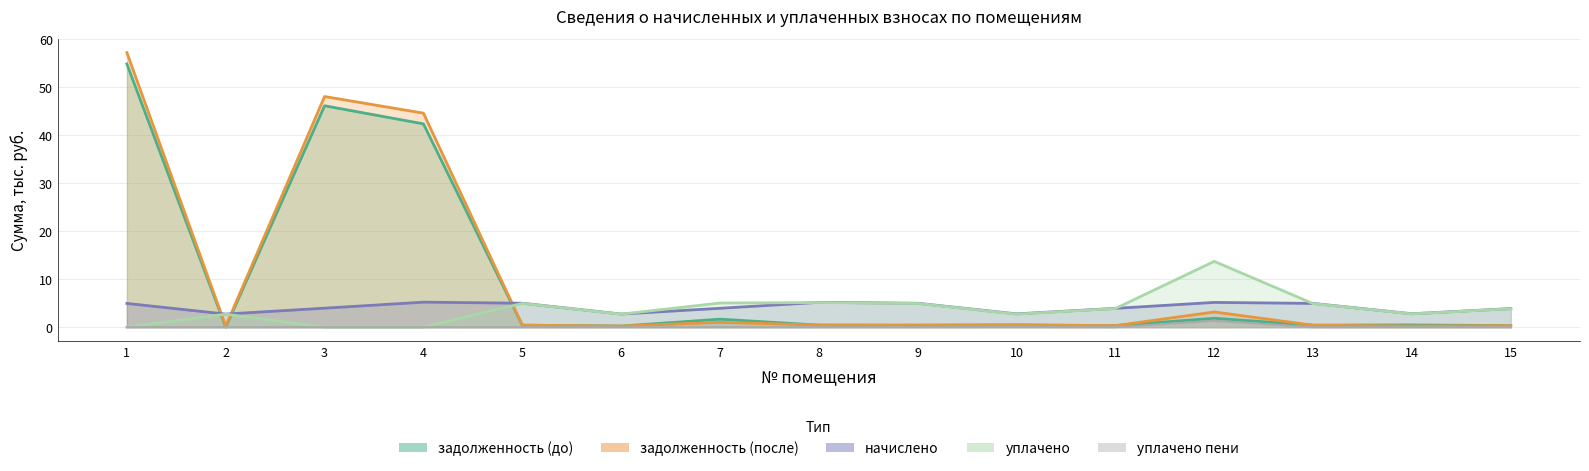

What is the average value of the задолженность (после) series?

10.5